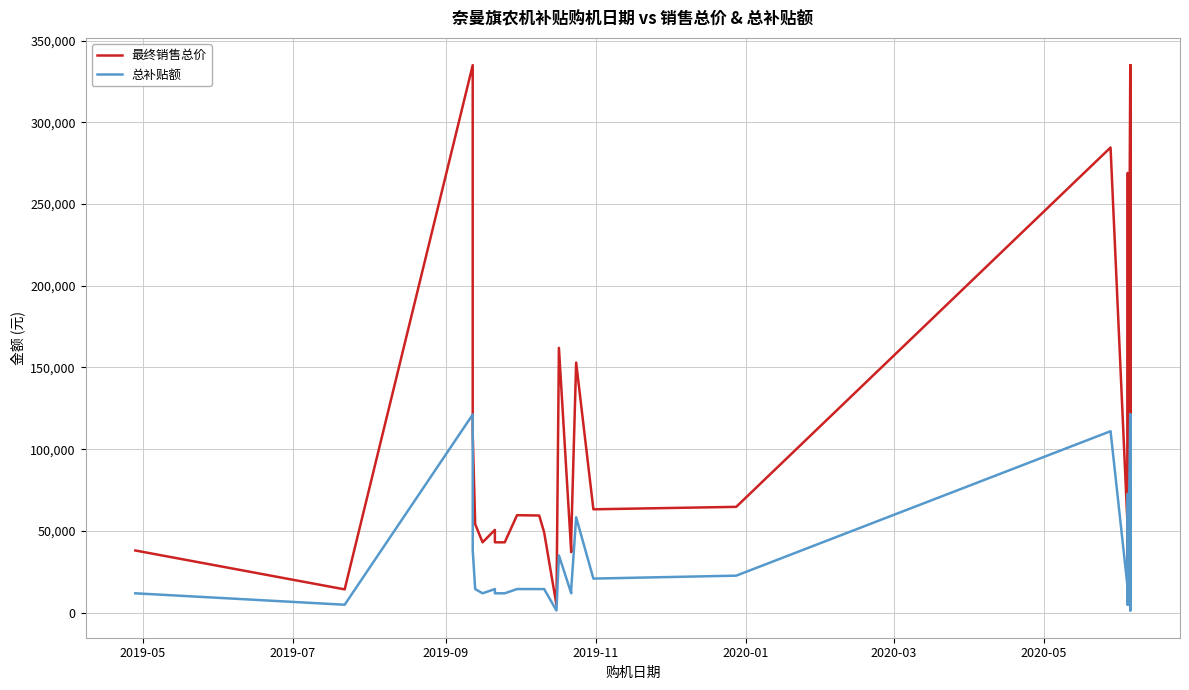

Count the number of data series in this chart.

2